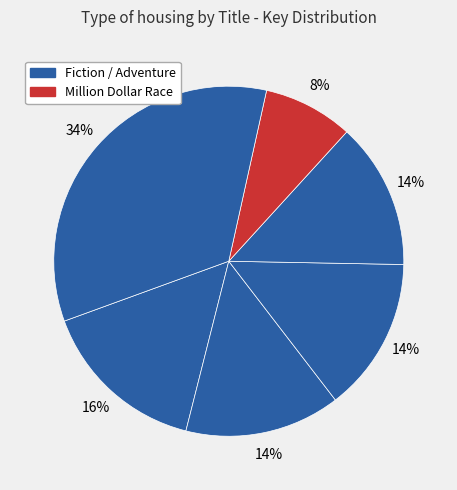

How many slices are in this pie chart?

6